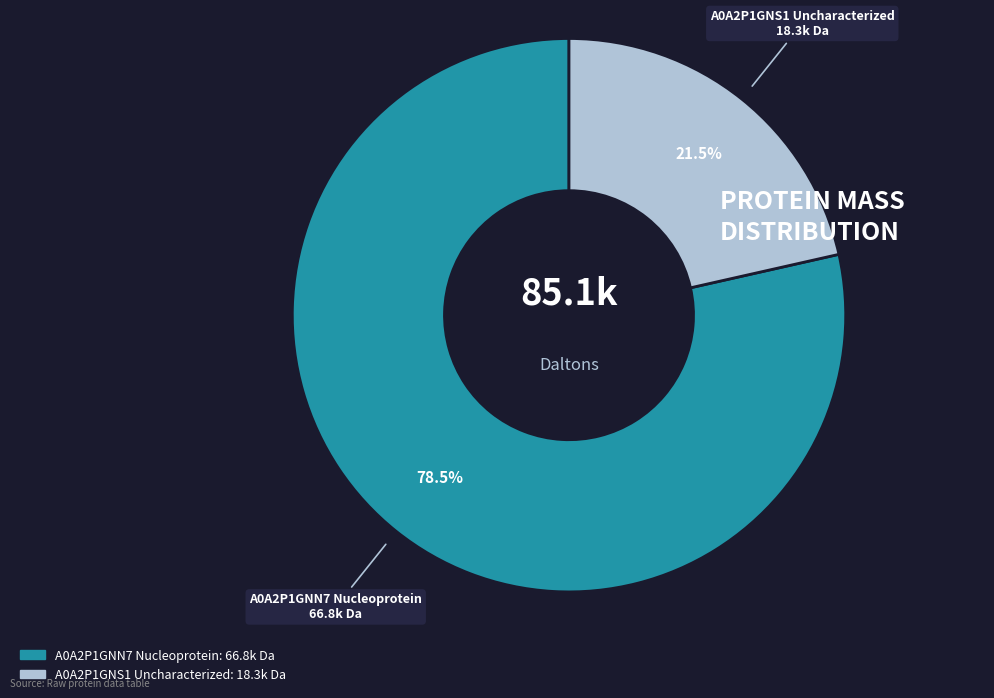

To the nearest percent, what is the difference between the largest and smallest slice percentages?

57%